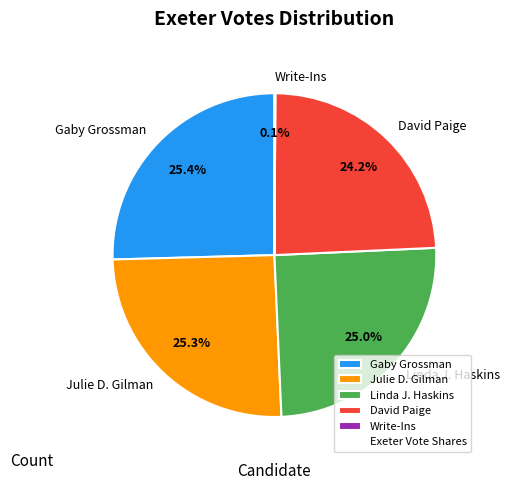

Is there any slice that represents more than half of the pie?

No